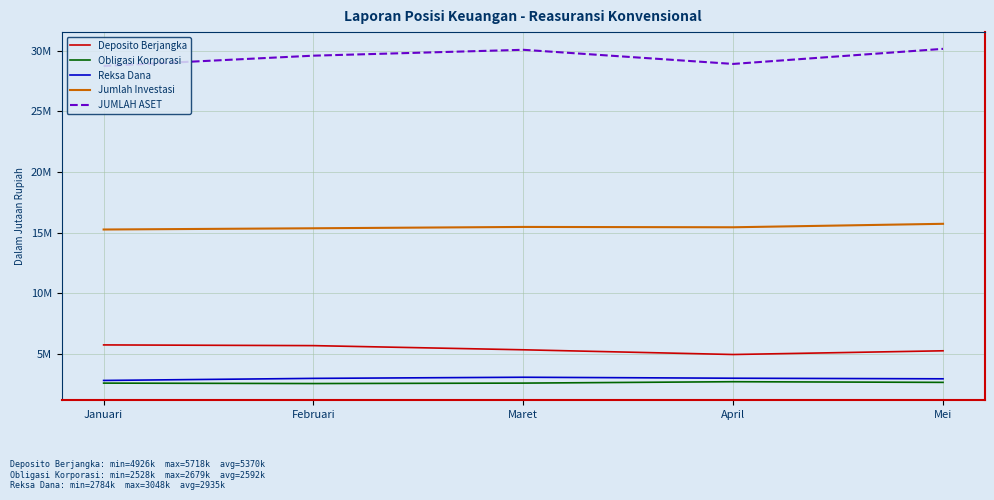

Count the number of data series in this chart.

5